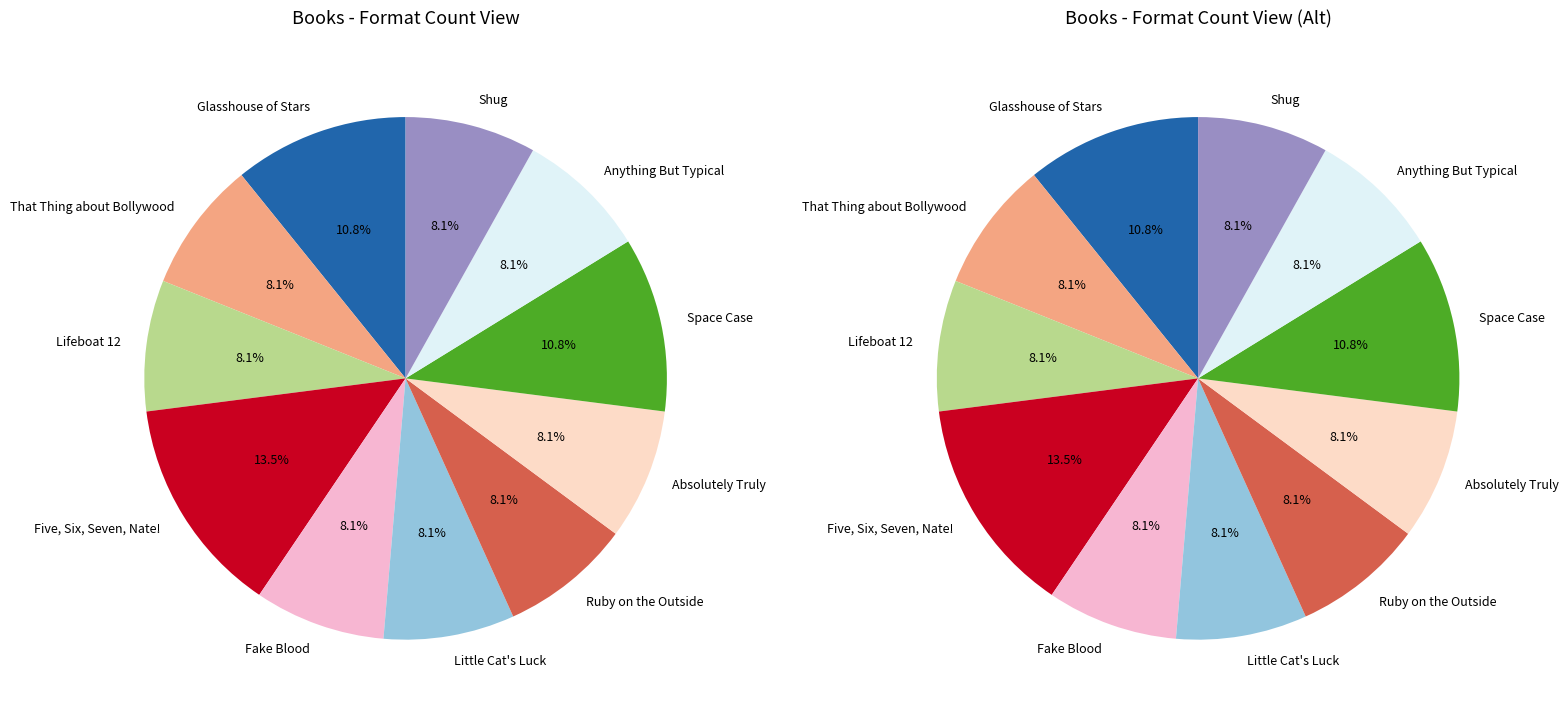

Approximately how many times larger is the value at Glasshouse of Stars compared to Shug?

1.3